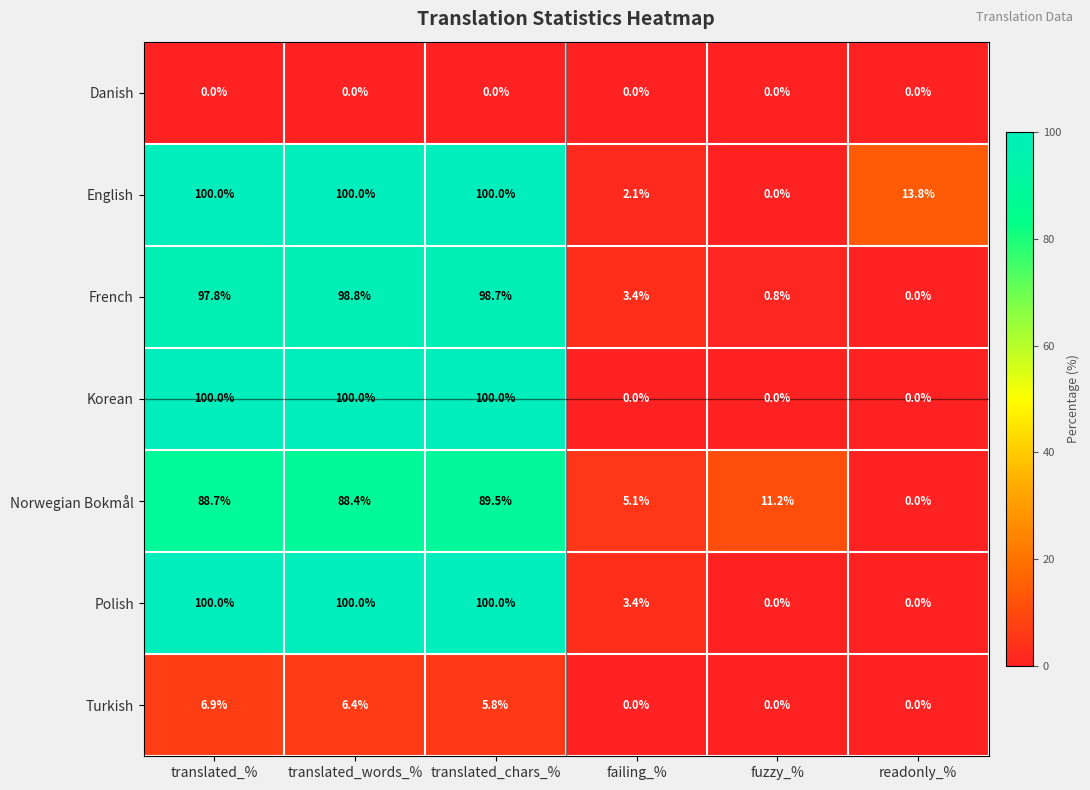

What is the sum of all Norwegian Bokmål values?

282.9